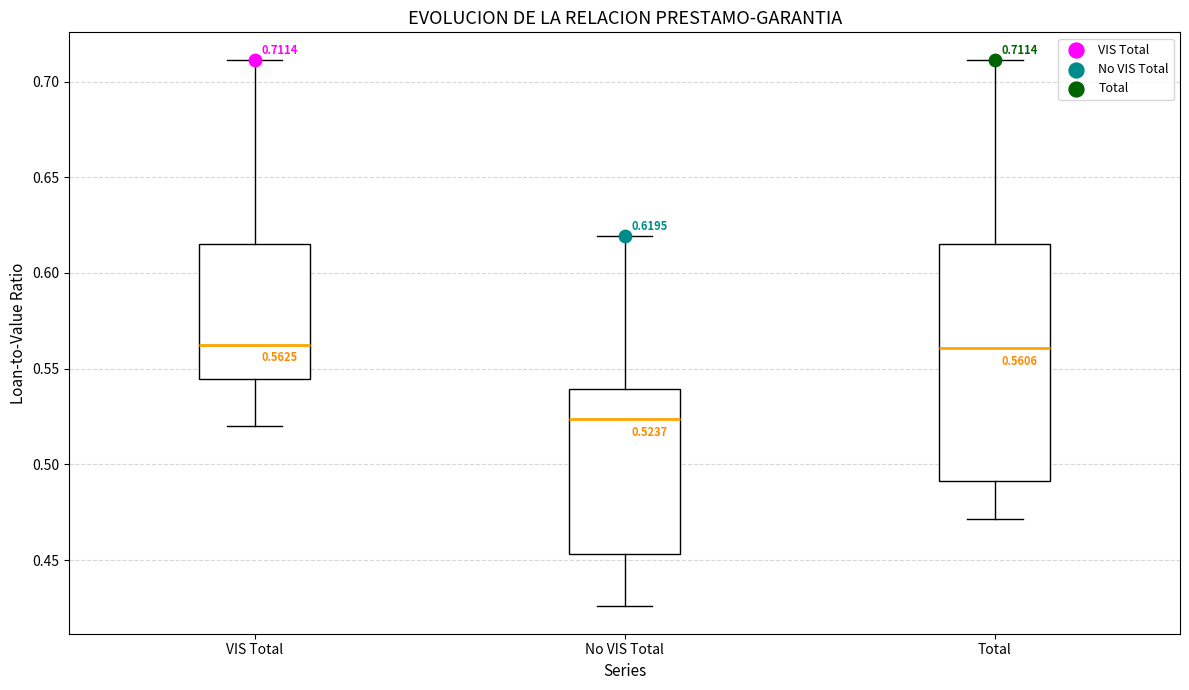

Which box has the lowest median line?

No VIS Total